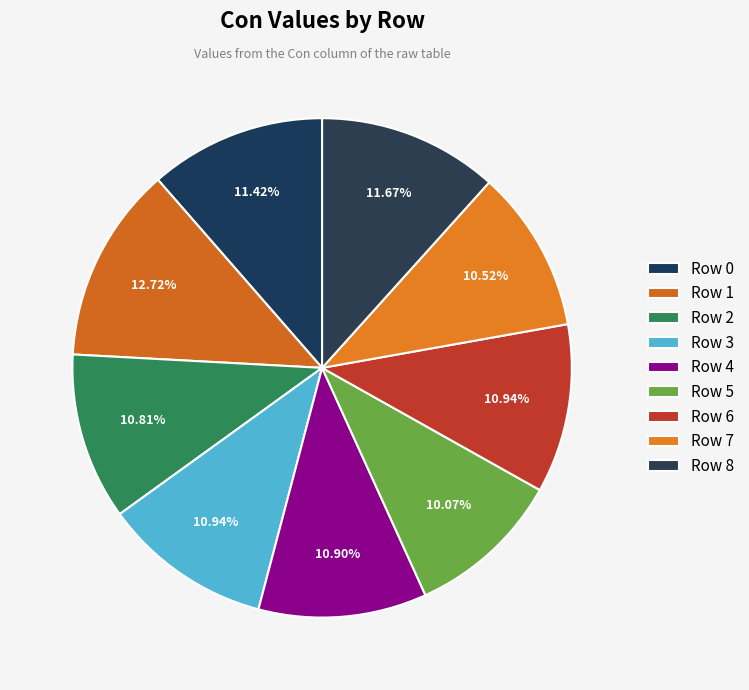

Which slice is the largest?

Row 1